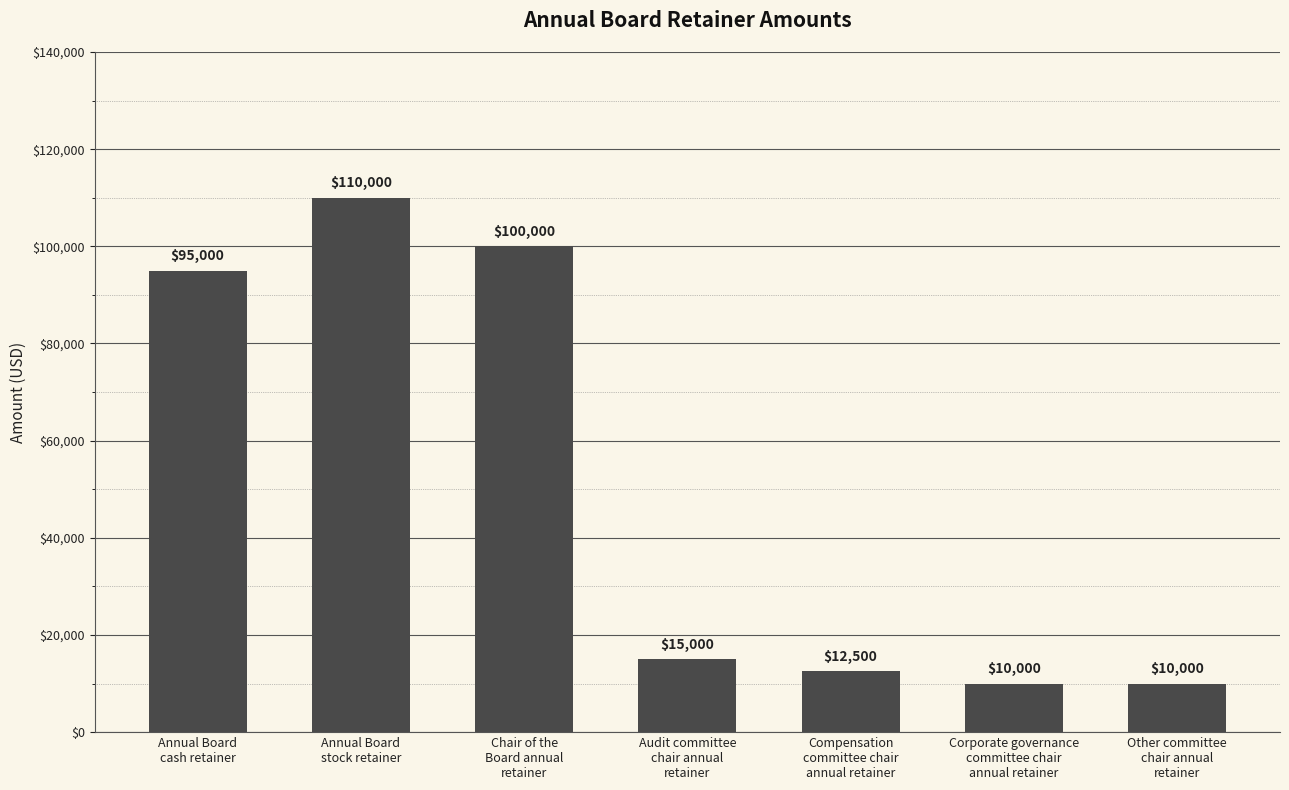

What is the greatest value displayed?

110000